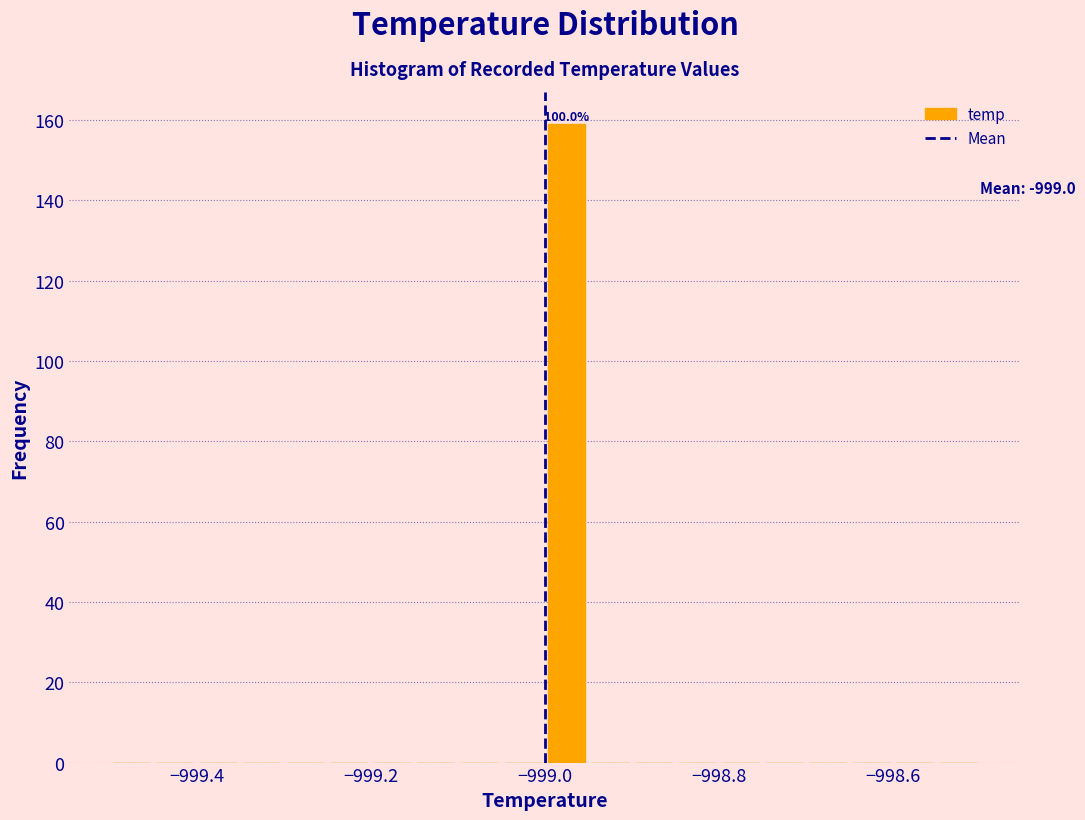

Around what value on the x-axis is the tallest bar? Give the approximate position of its centre, as read against the axis.

-998.98